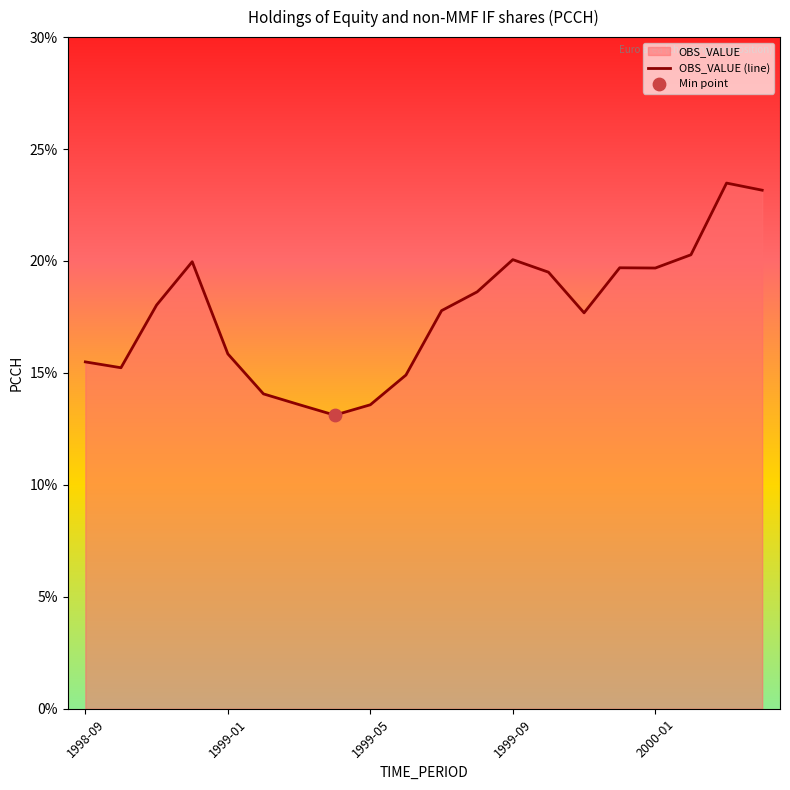

What is the change in value from 5 to 15?

+5.6